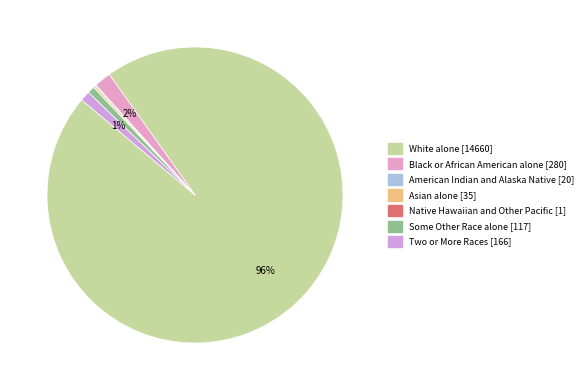

Which has a higher value, Black or African American alone or Two or More Races?

Black or African American alone